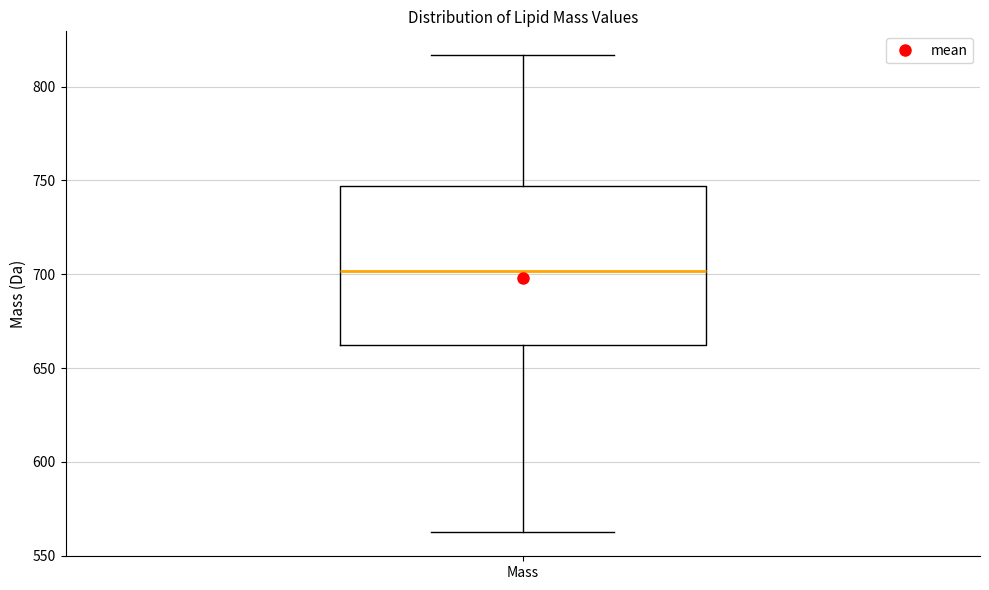

Read this box plot against the y-axis: the position of the median line, the range covered by the box, and the ends of both whiskers. The values are not printed on the chart, so give them approximately, as read against the axis.

median 700, box 660 to 745, whiskers 560 to 815